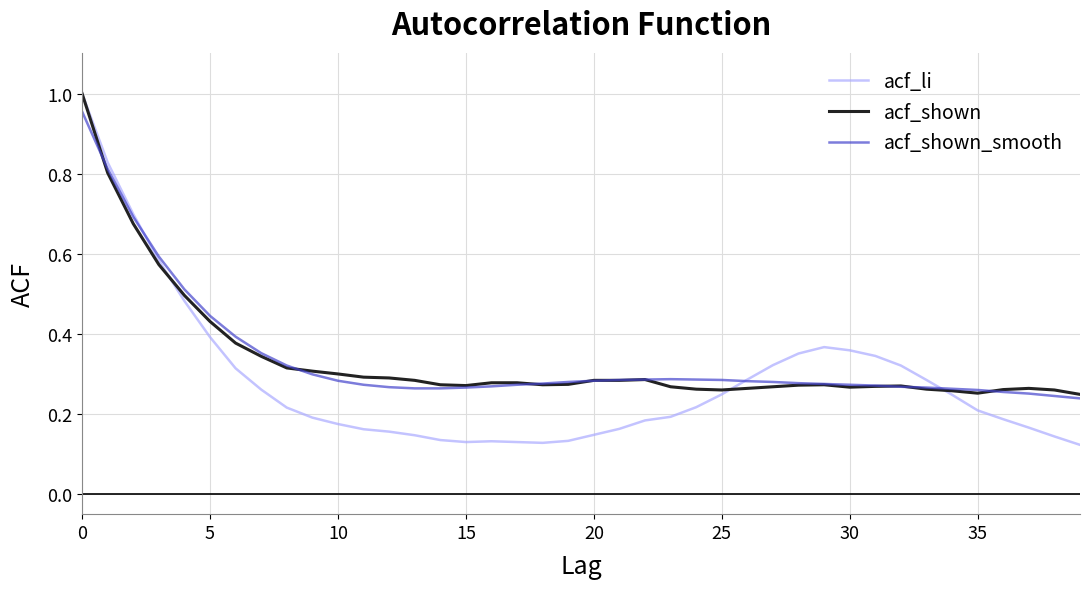

Count the acf_shown values in the range 0 to 1.

40